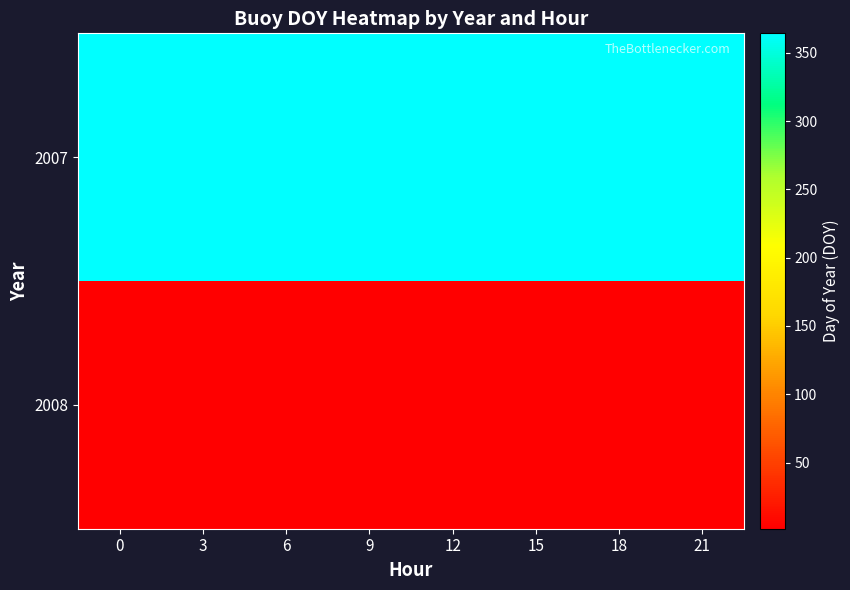

Rank the series by their maximum value, from lowest to highest.

2008, 2007